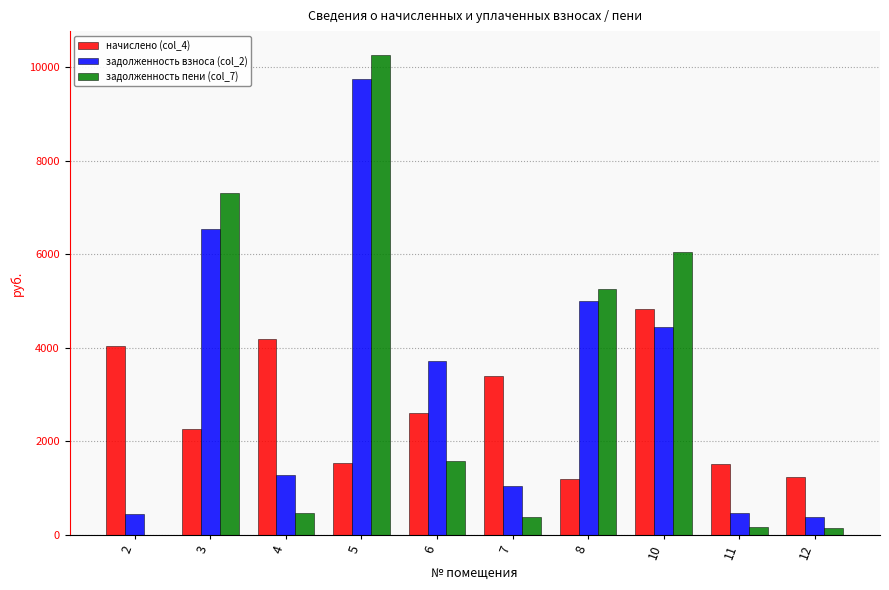

What is the sum of all задолженность пени (col_7) values?

31630.2